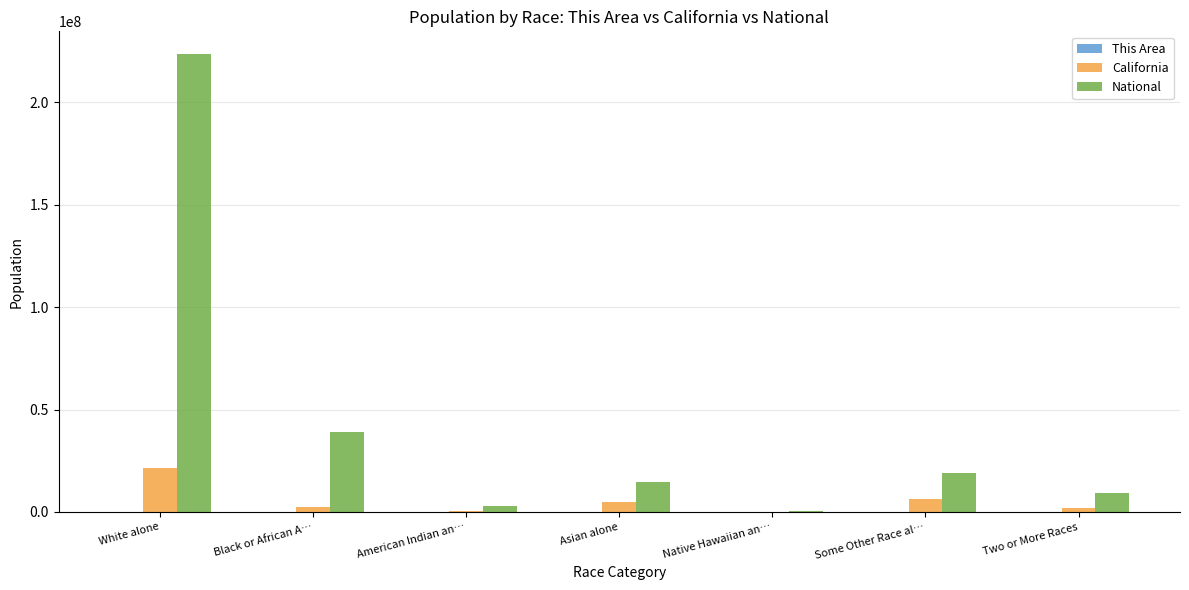

What is the highest value of the National series?

223553265